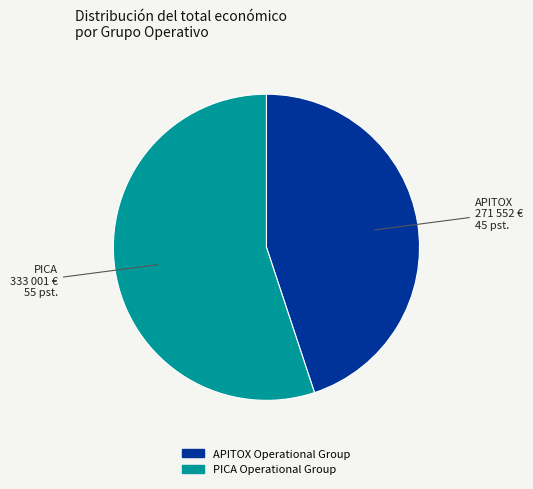

Is there any slice that represents more than half of the pie?

Yes